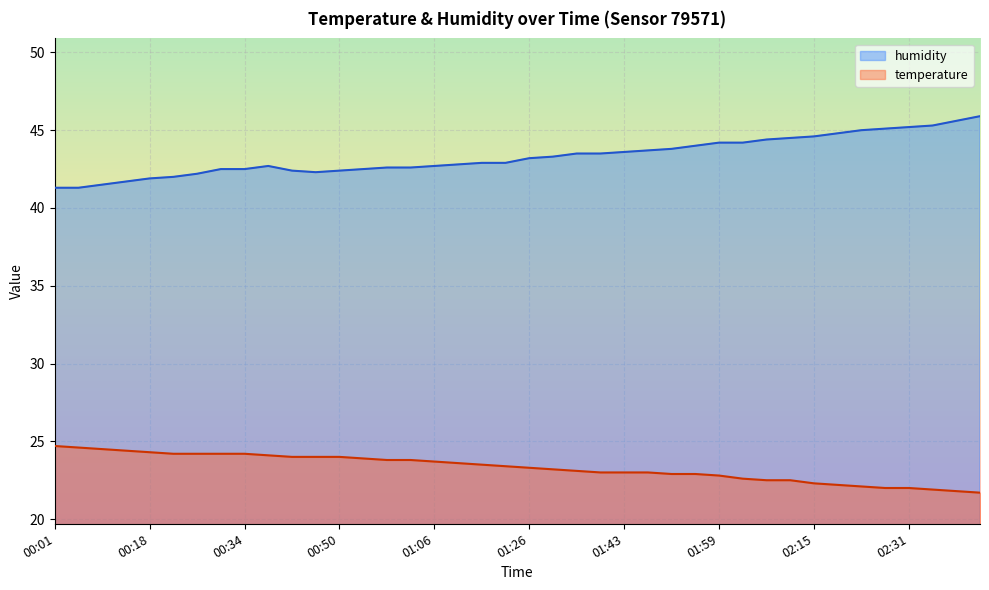

How many distinct data groups are displayed?

2